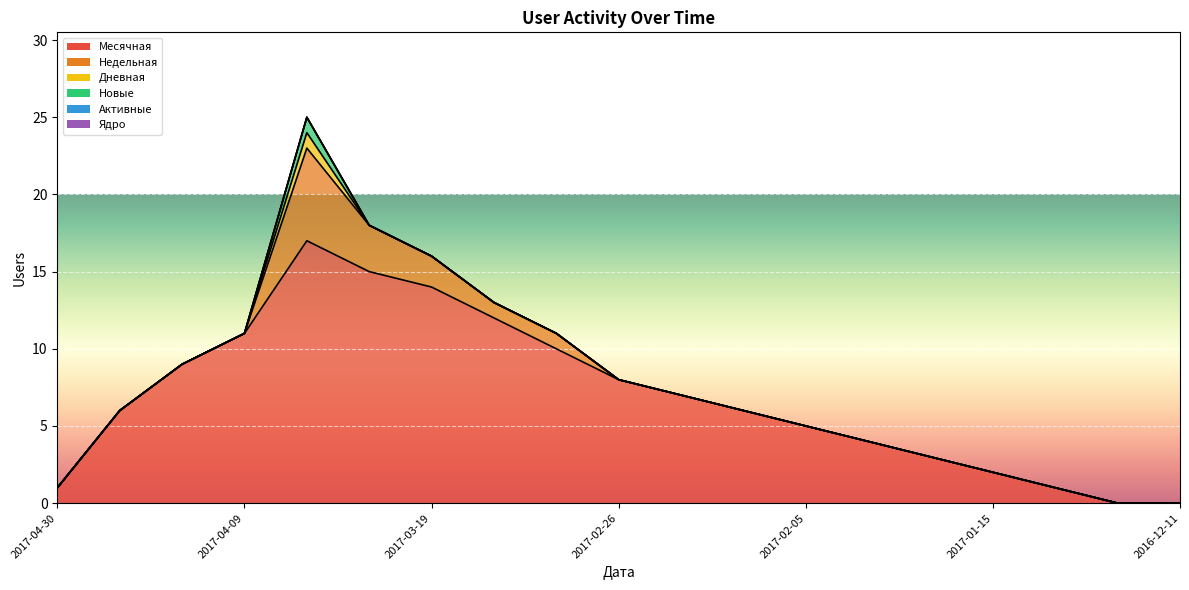

True or false: Недельная has more than 1 interior local peaks.

False